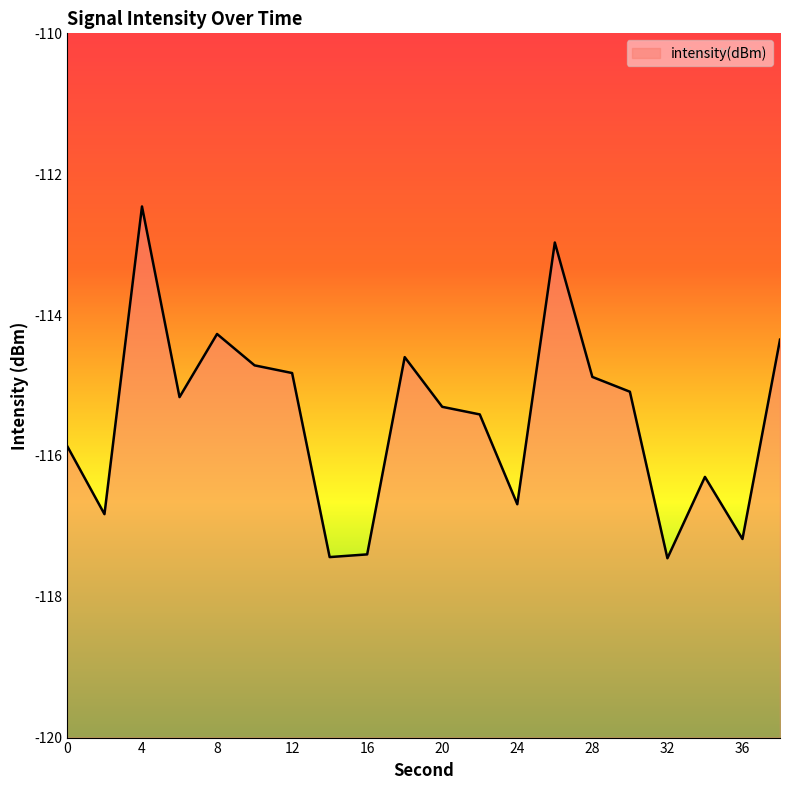

The value at 26 is -163.2. True or false?

False